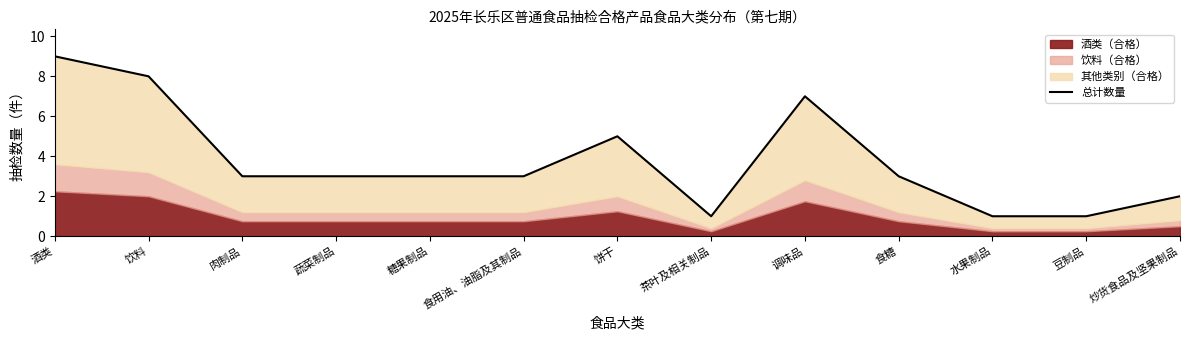

How many points are lower than both their immediate neighbors (excluding endpoints)?

1